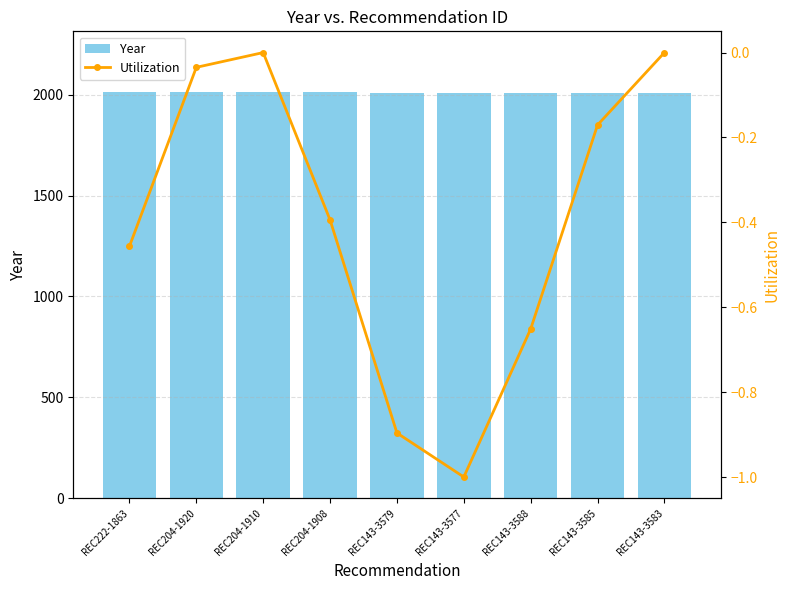

Reading left to right, list all the values displayed in this chart.

Year: 2012.0	2011.0	2011.0	2011.0	2007.0	2007.0	2007.0	2007.0	2007.0
Utilization: -0.5	-0.0	-0.0	-0.4	-0.9	-1.0	-0.7	-0.2	0.0